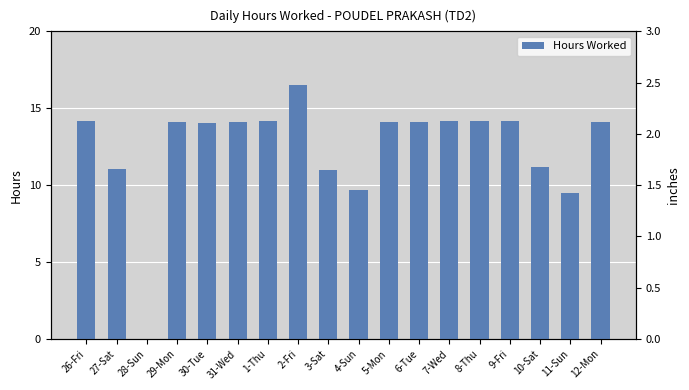

Is it true that the value at 30-Tue is 14.1?

True